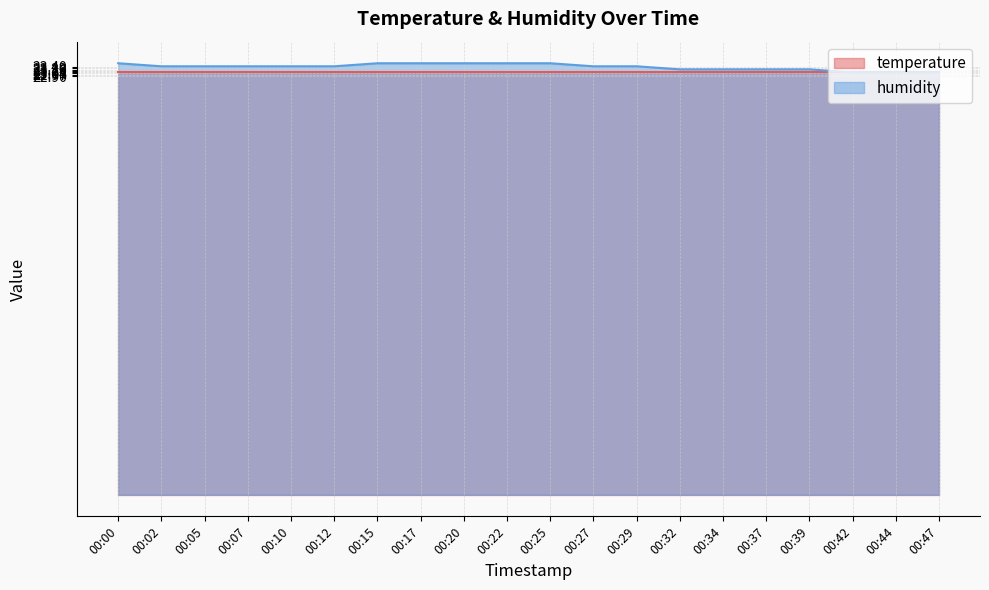

Reading left to right, list all the values displayed in this chart.

00:00=23.6	00:02=23.4	00:05=23.4	00:07=23.4	00:10=23.4	00:12=23.4	00:15=23.6	00:17=23.6	00:20=23.6	00:22=23.6	00:25=23.6	00:27=23.4	00:29=23.4	00:32=23.3	00:34=23.3	00:37=23.3	00:39=23.3	00:42=23.1	00:44=23.1	00:47=23.1